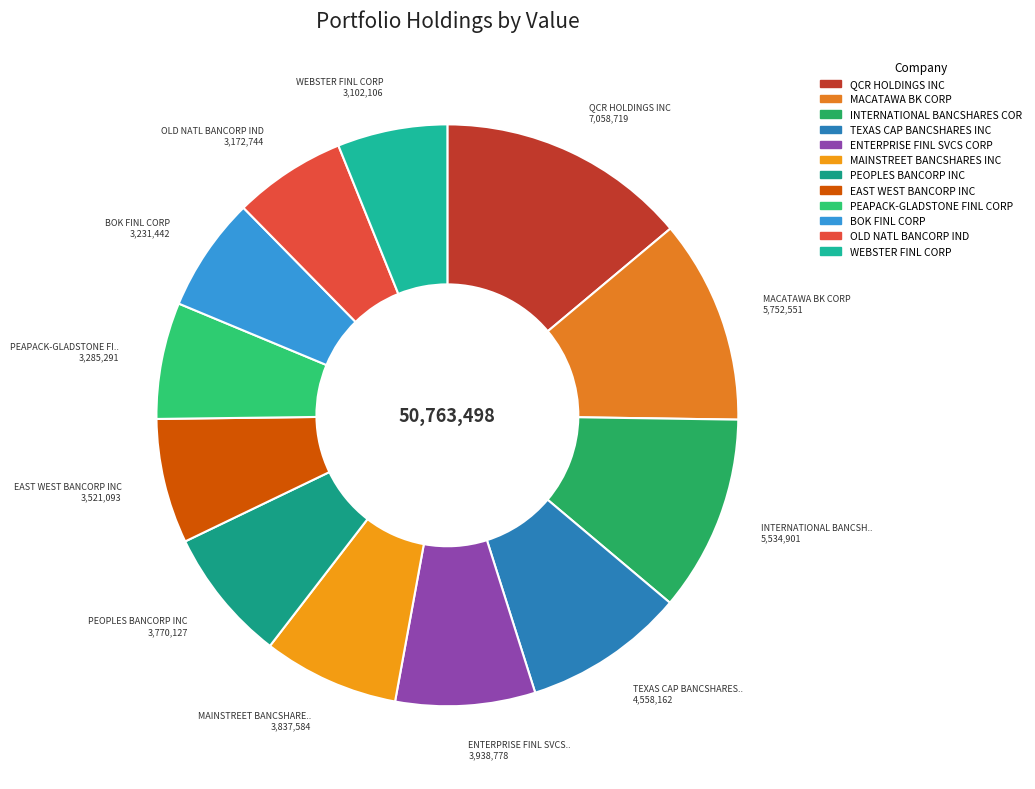

What is the total percentage of ENTERPRISE FINL SVCS CORP and INTERNATIONAL BANCSHARES COR?

18.7%